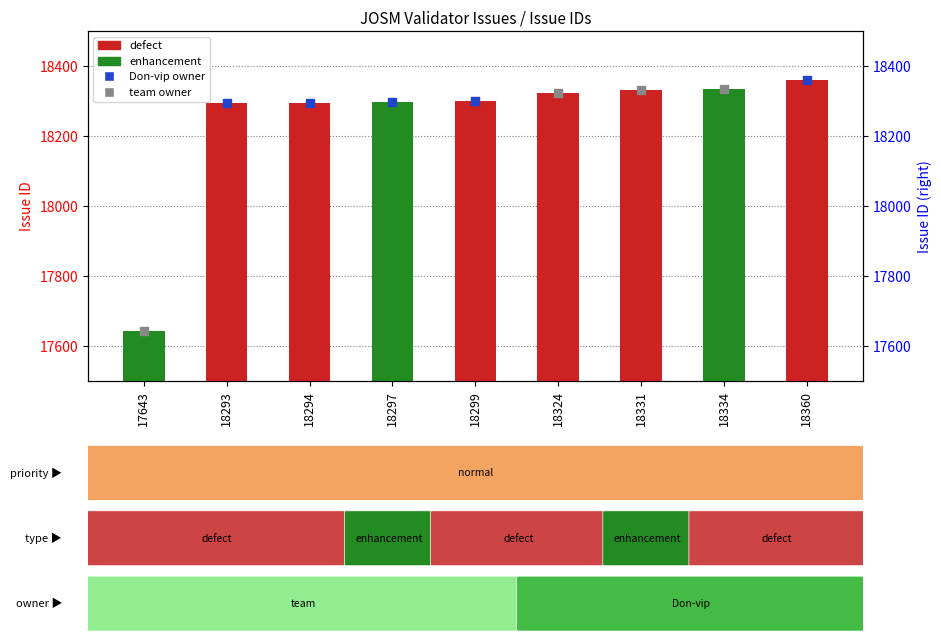

What is the change in value from 18294 to 18299?

+5